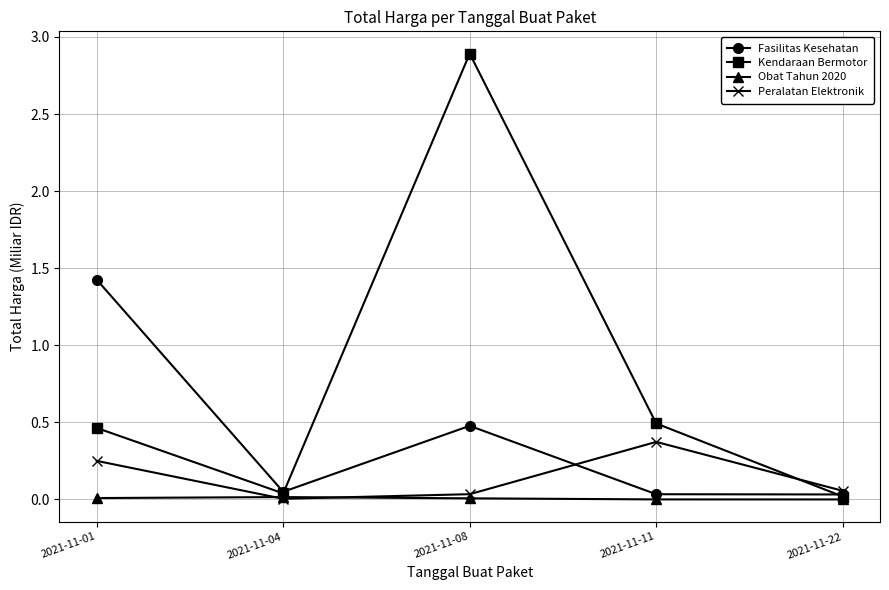

What is the greatest value displayed?

2.9